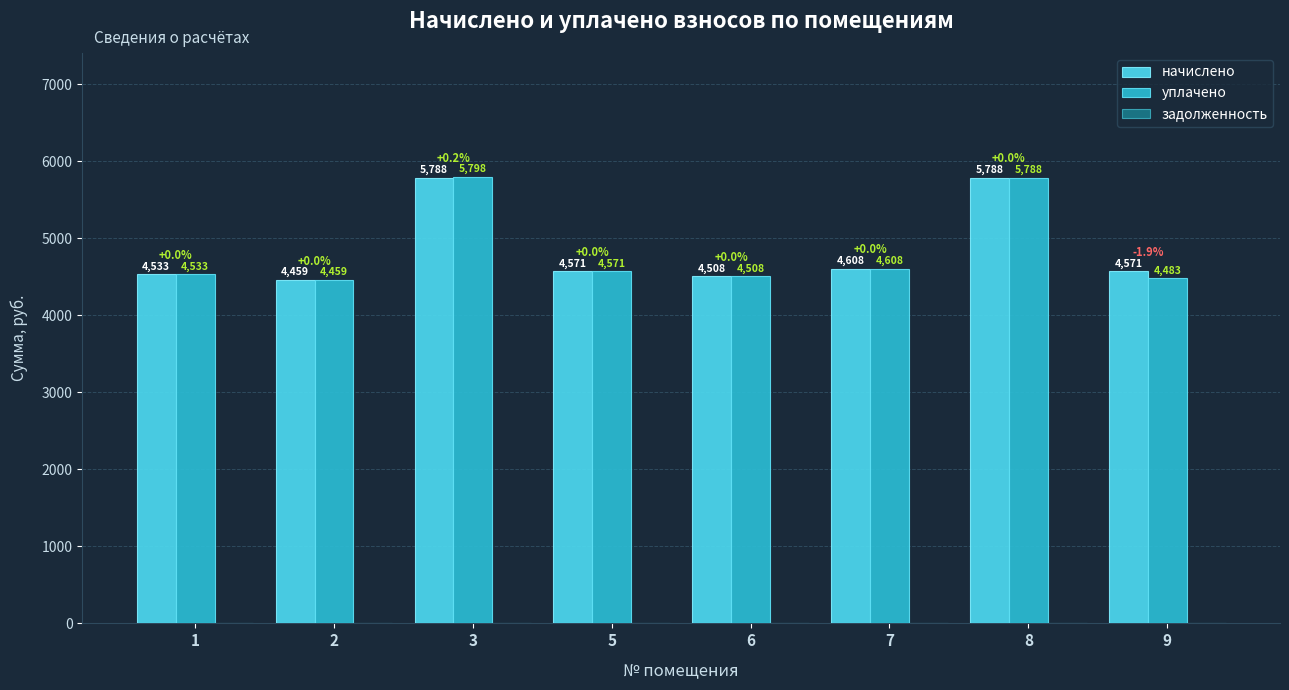

True or false: уплачено has a value of 4458.8 at 2.

True